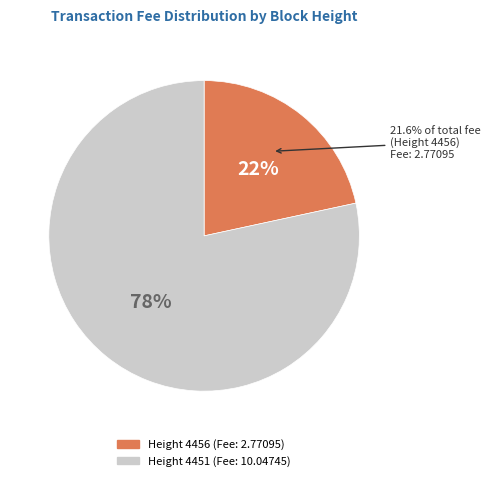

To the nearest percent, what is the difference between the largest and smallest slice percentages?

57%